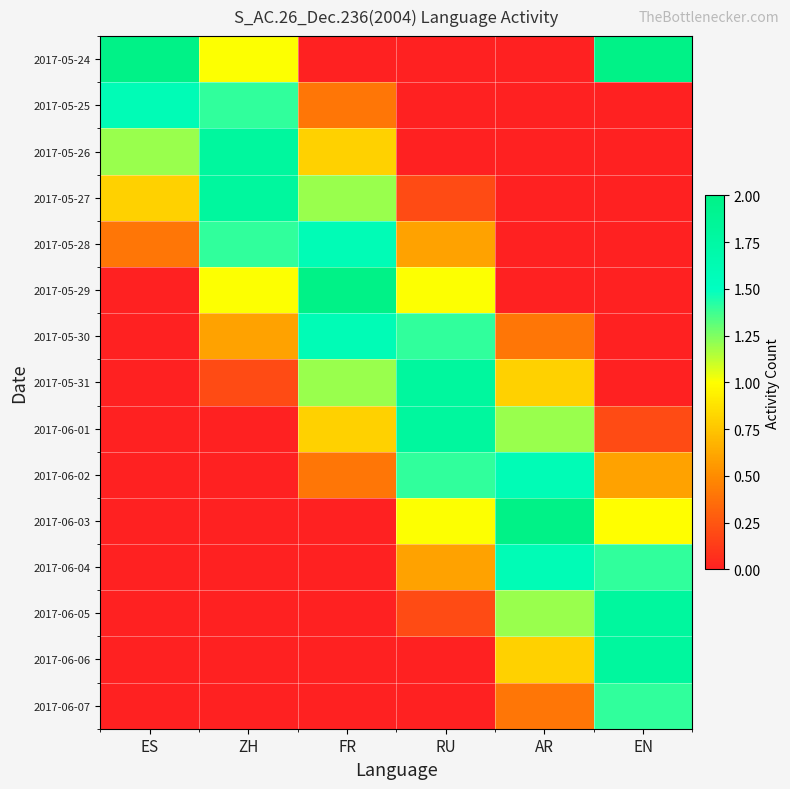

At FR, list the series in order from smallest to largest.

2017-05-24, 2017-06-03, 2017-06-04, 2017-06-05, 2017-06-06, 2017-06-07, 2017-05-25, 2017-06-02, 2017-06-01, 2017-05-26, 2017-05-31, 2017-05-27, 2017-05-30, 2017-05-28, 2017-05-29